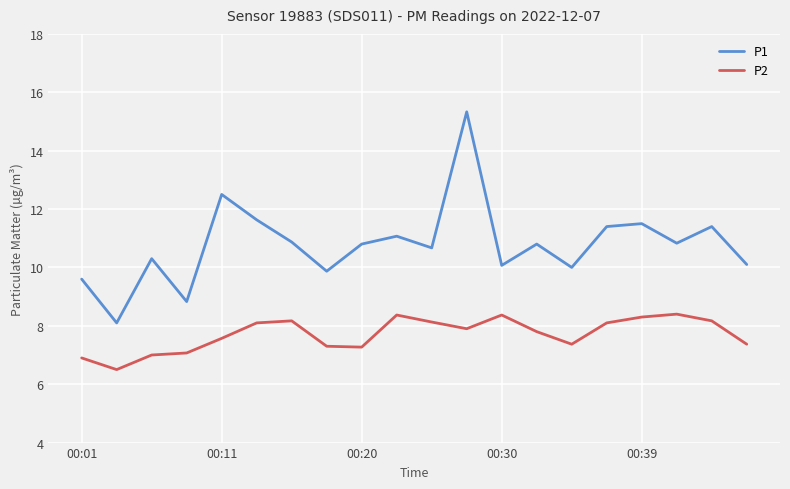

True or false: P1 and P2 intersect in this chart.

False